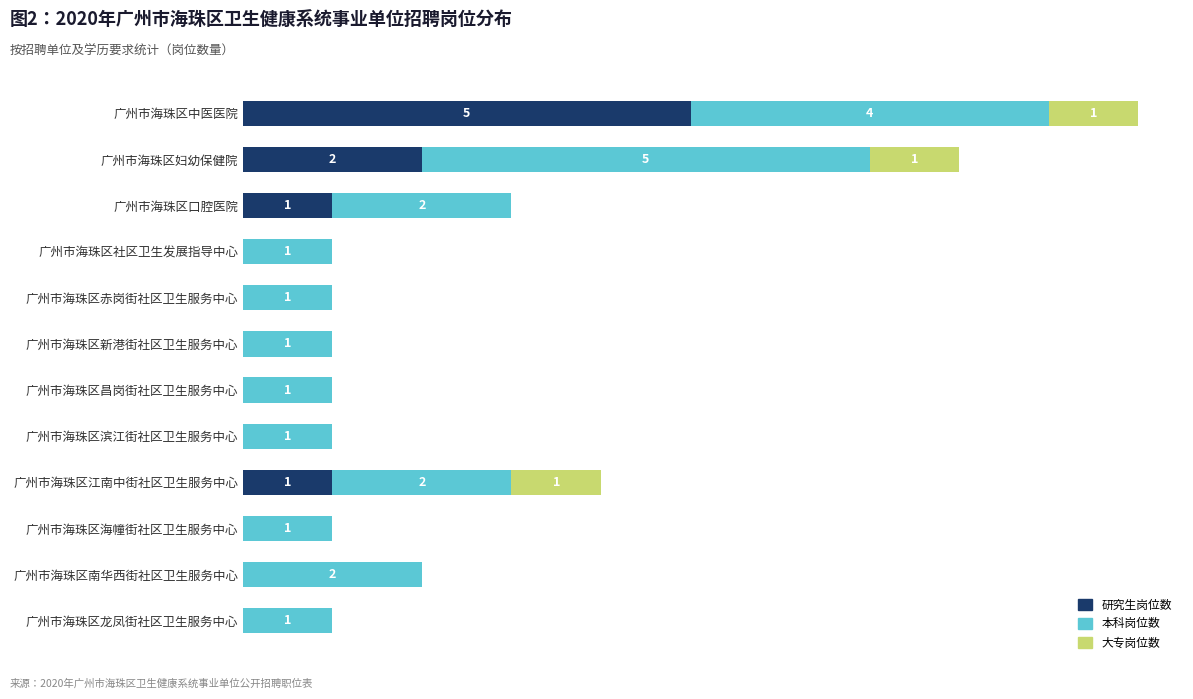

At which label does 研究生岗位数 reach its peak?

广州市海珠区中医医院